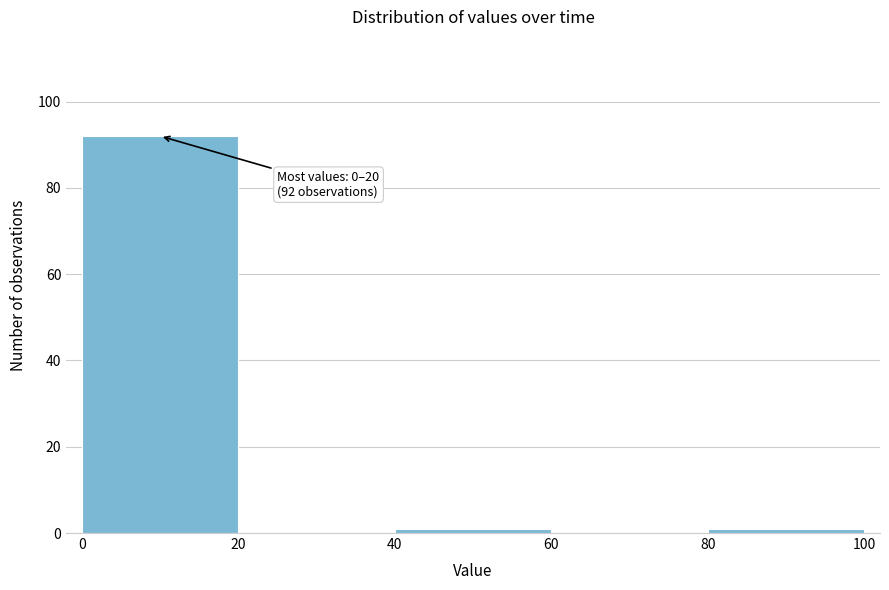

Over which range of the x-axis is the bar tallest?

0 to 20